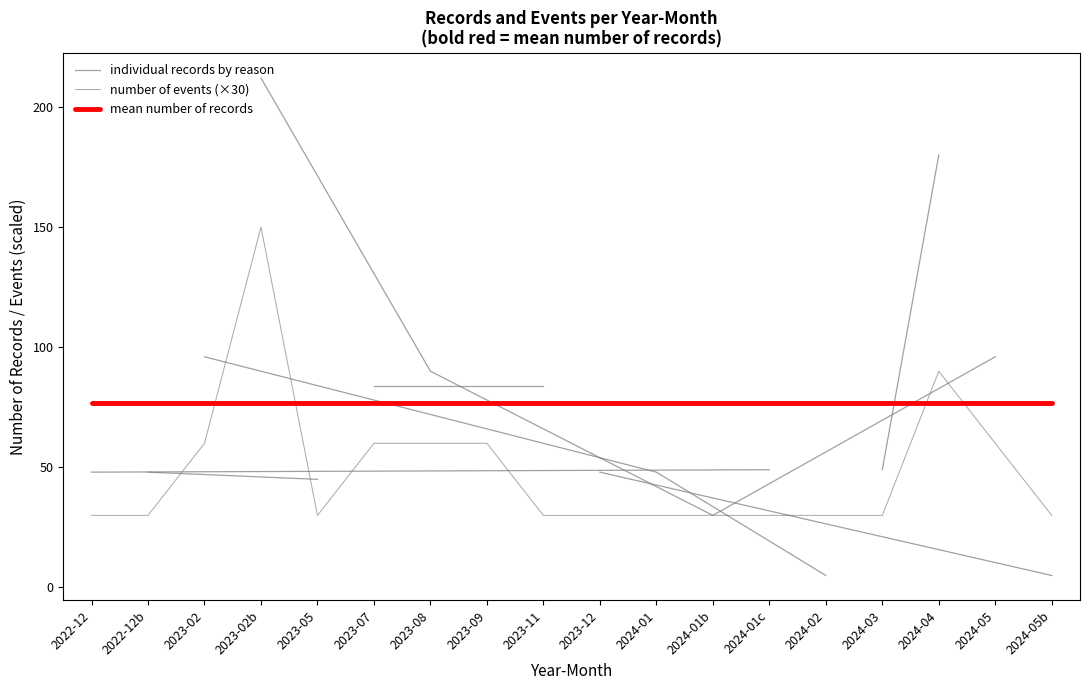

How many intersections are there between number of events and month?

6